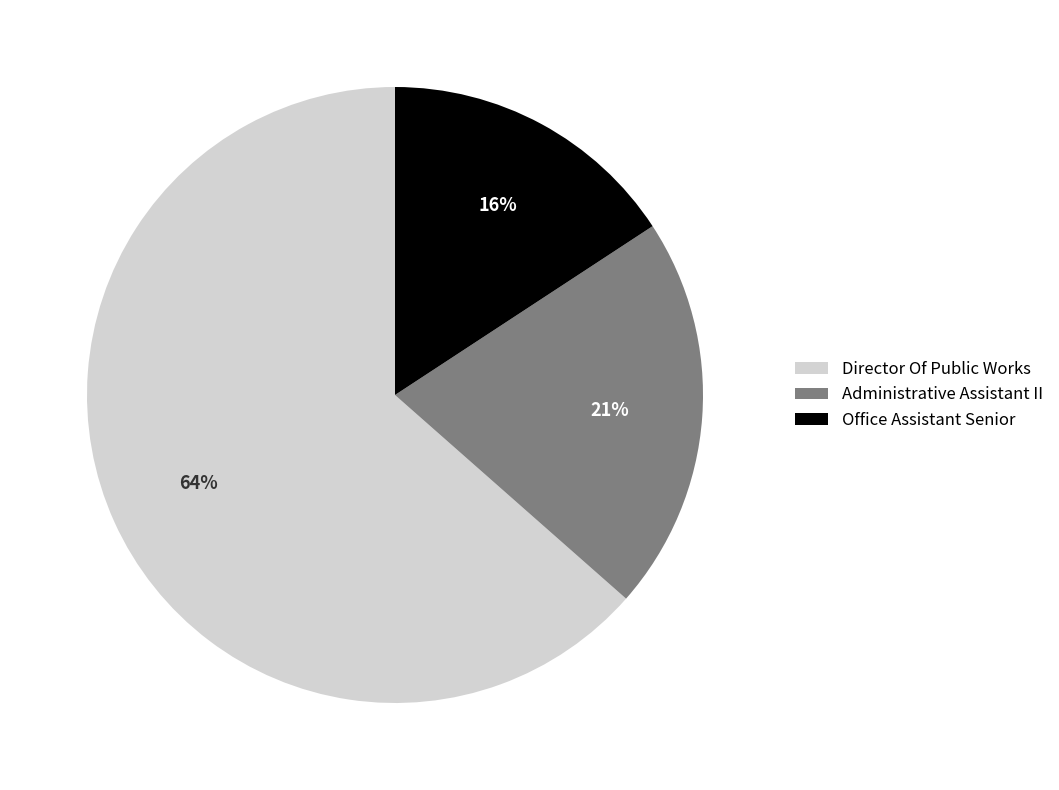

True or false: Administrative Assistant II accounts for 32% of the total.

False